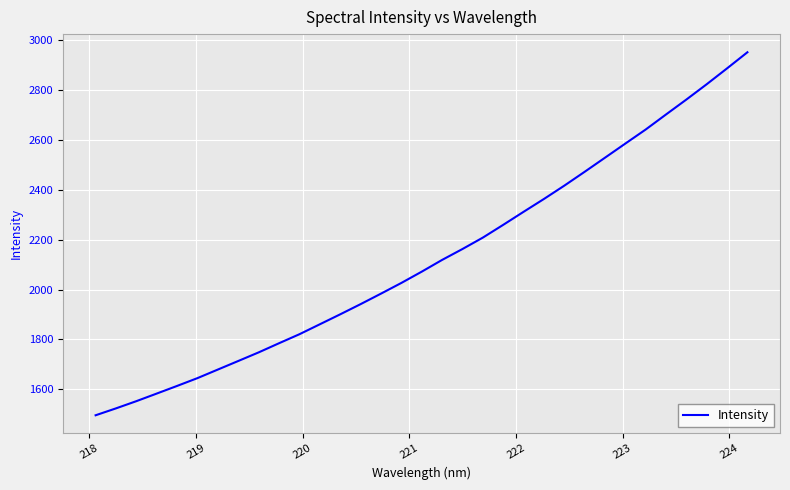

What is the sum of all values?

70150.0